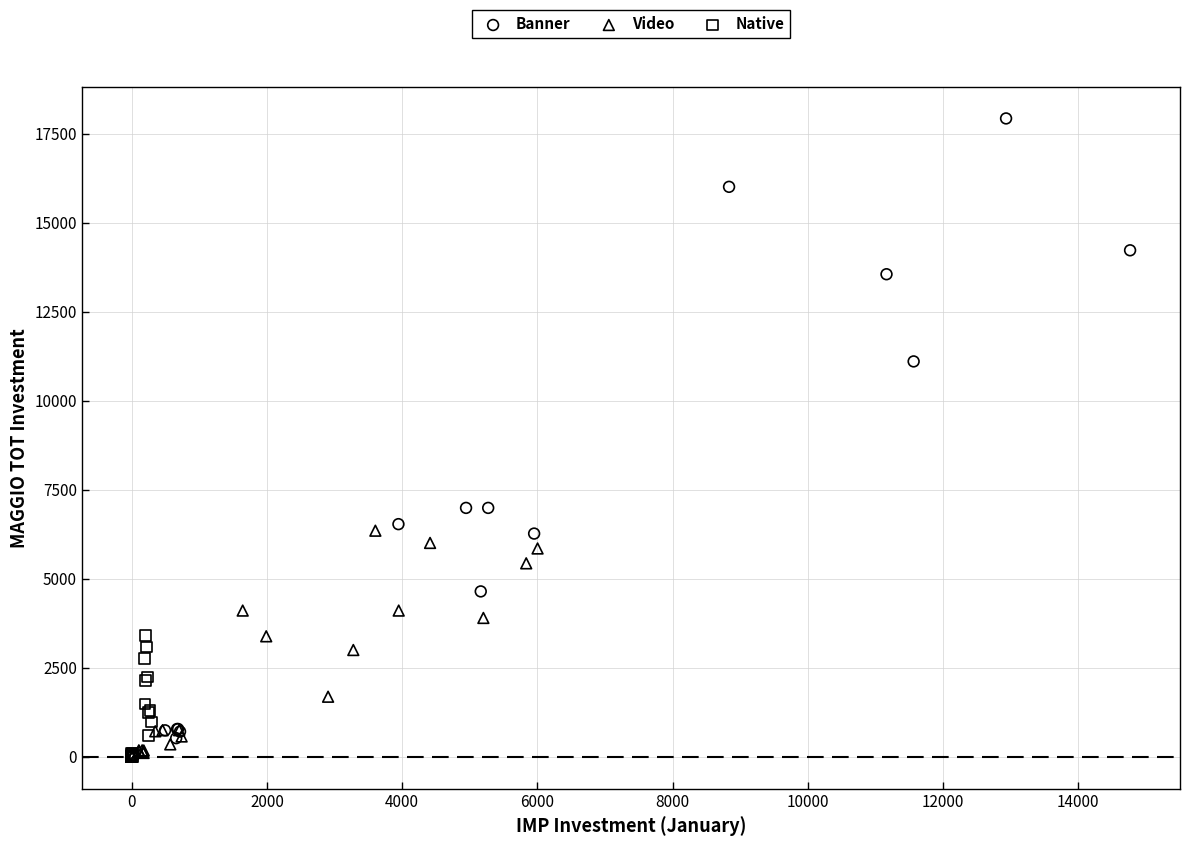

What are all the series names shown in the legend?

Banner, Video, Native